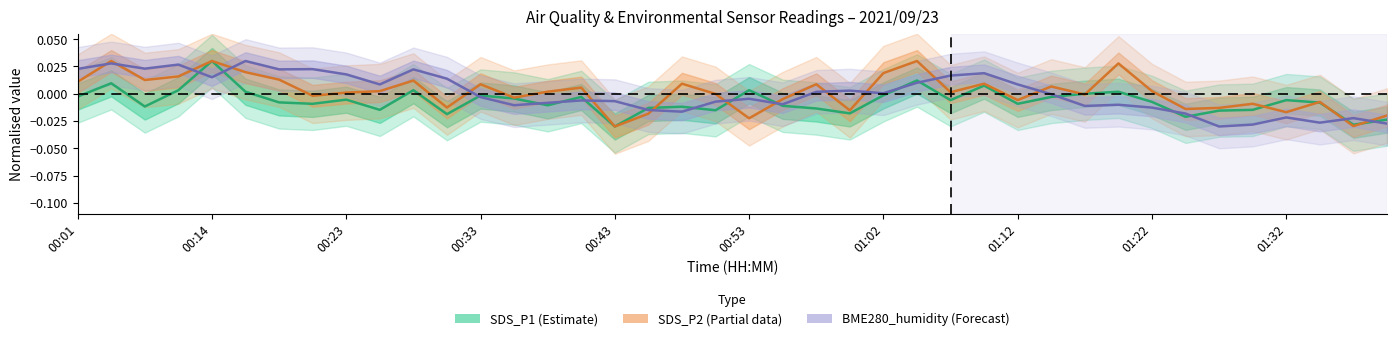

In SDS_P2 (Partial), how many points are higher than both neighbors (excluding endpoints)?

13